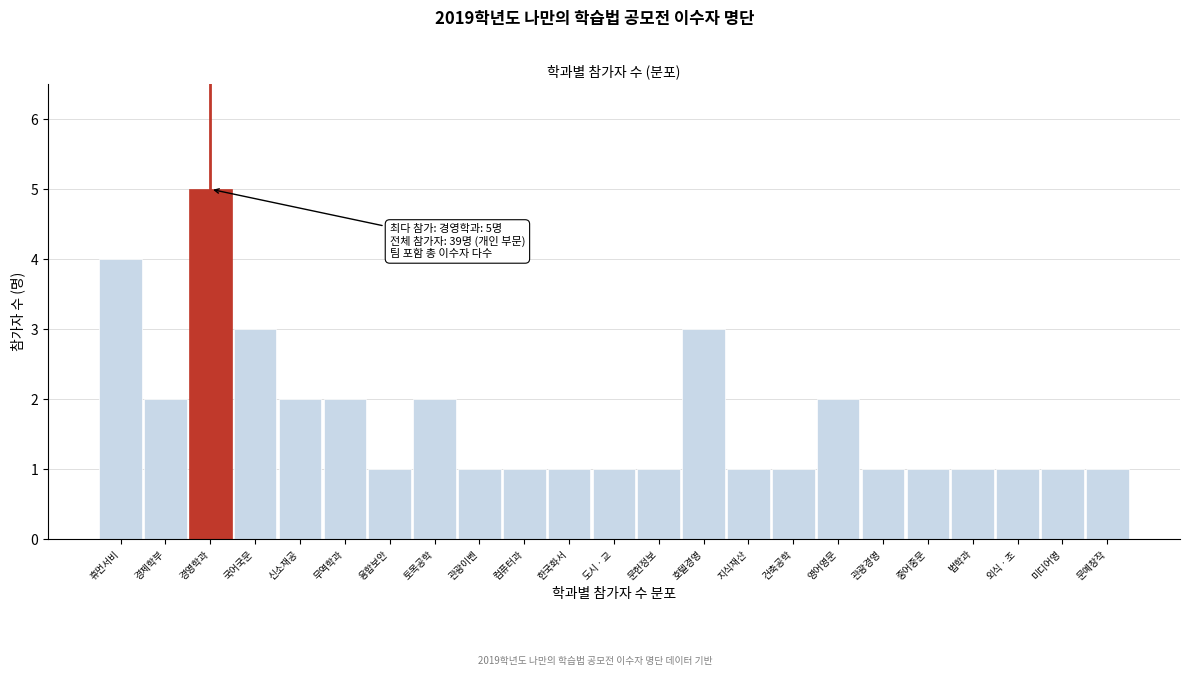

Reading right to left, extract all data points from this chart.

1	1	1	1	1	1	2	1	1	3	1	1	1	1	1	2	1	2	2	3	5	2	4